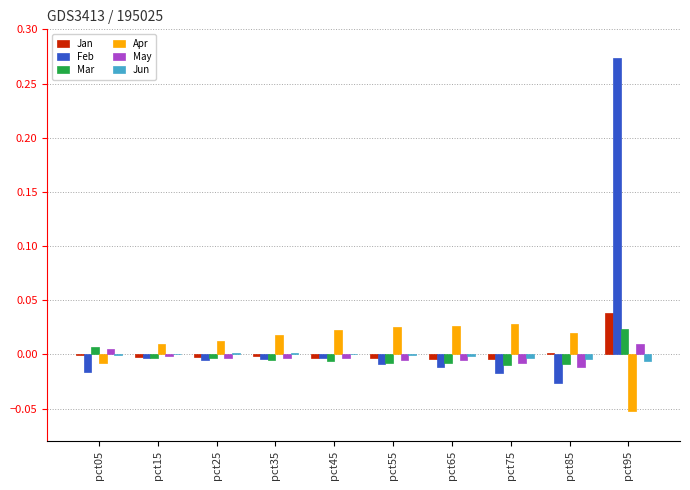

How many values in Mar are above zero?

2